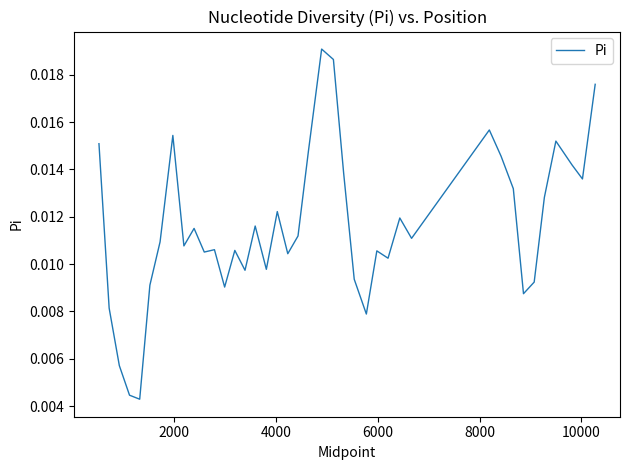

Is this an area chart (filled region under the line)?

No